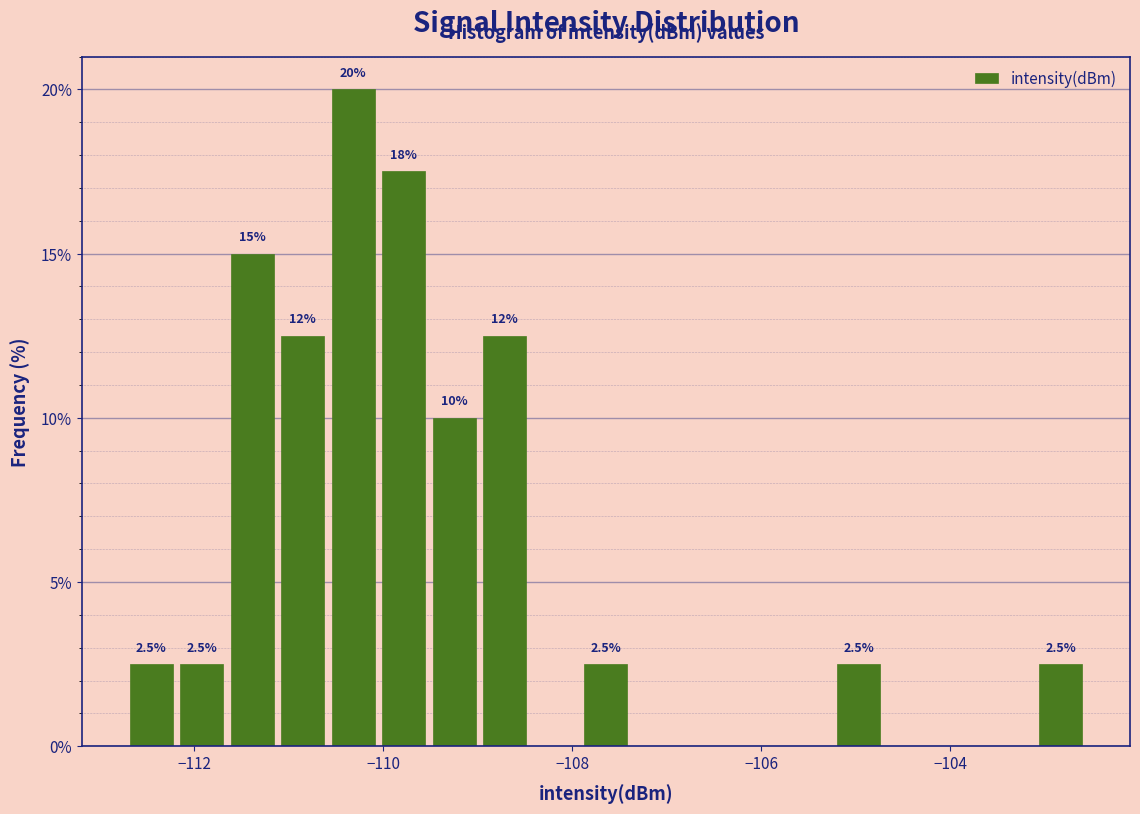

Around what value on the x-axis is the tallest bar? Give the approximate position of its centre, as read against the axis.

-110.4